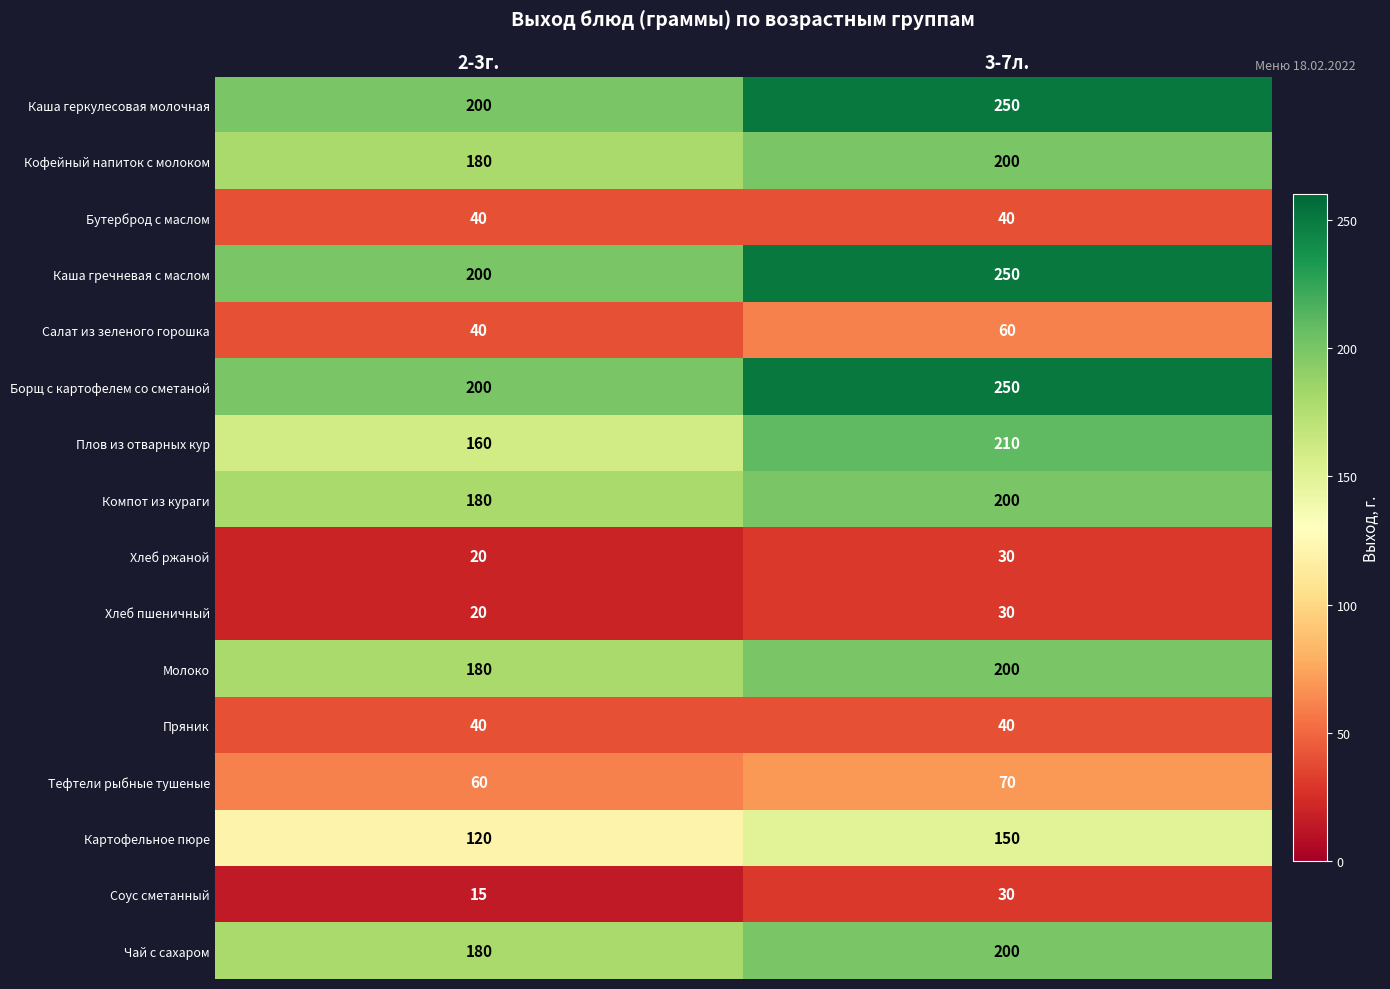

What value does the Тефтели рыбные тушеные series have at 2-3г., to the nearest 5?

60